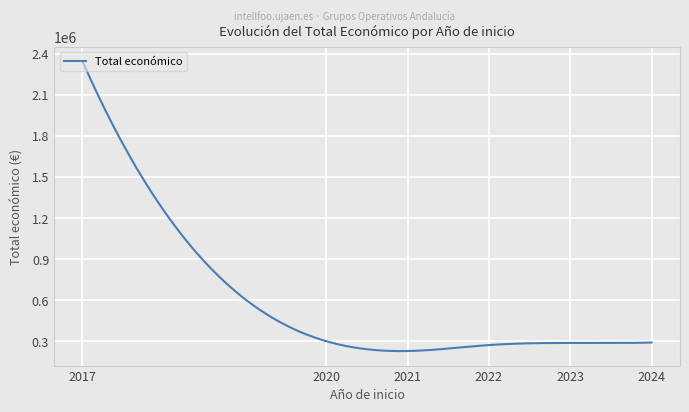

What is the smallest value displayed?

227516.7